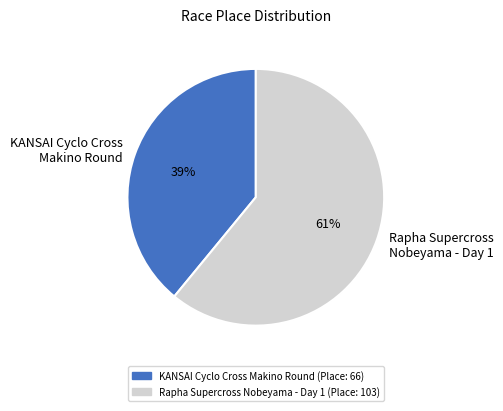

Approximately how many times larger is the value at KANSAI Cyclo Cross Makino Round compared to Rapha Supercross Nobeyama - Day 1?

0.6